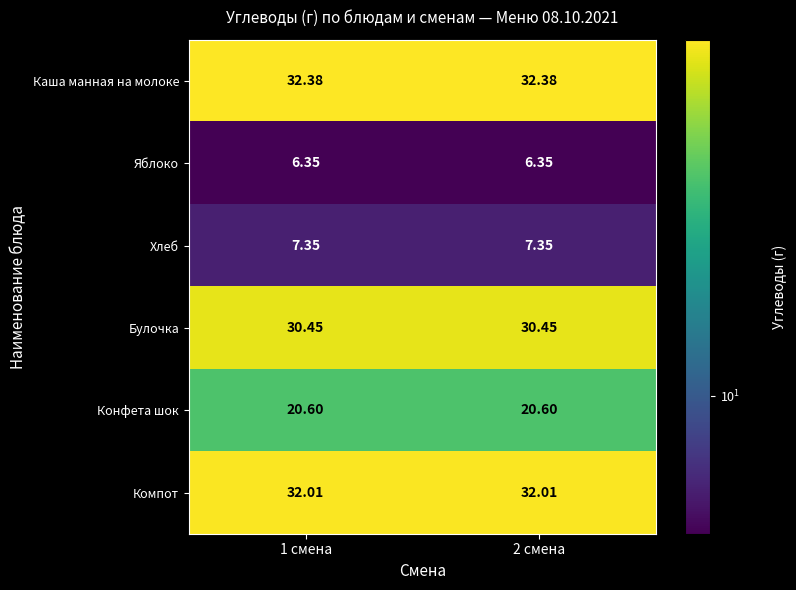

Is the value of Каша манная на молоке at 1 смена greater than the value of Конфета шок at 2 смена?

Yes